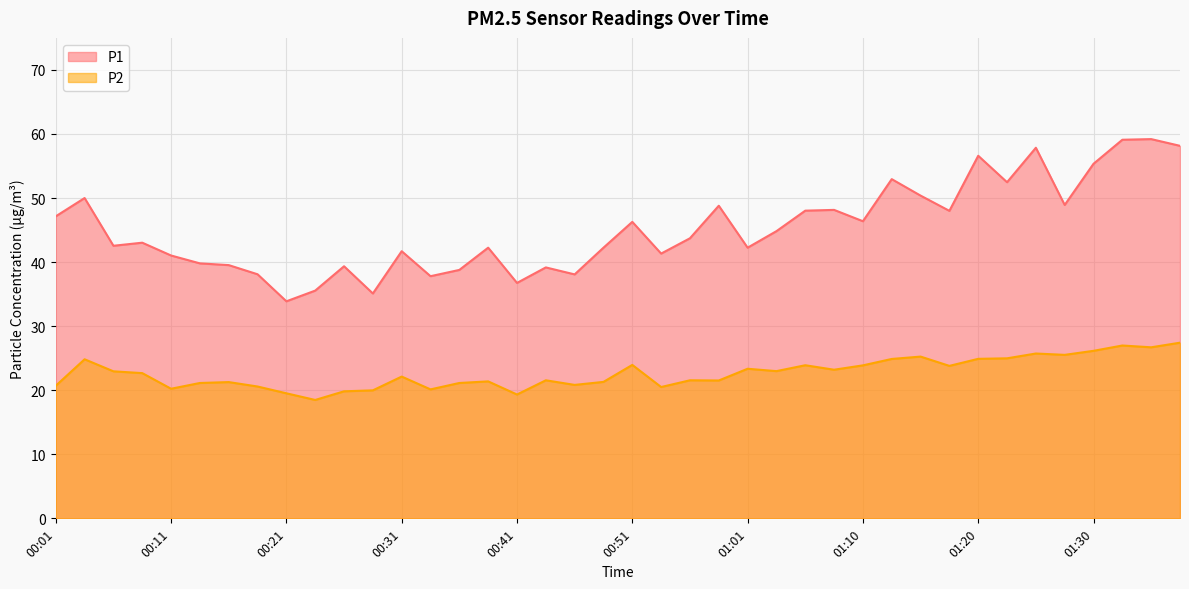

List the series in order of their overall mean, lowest first.

P2, P1